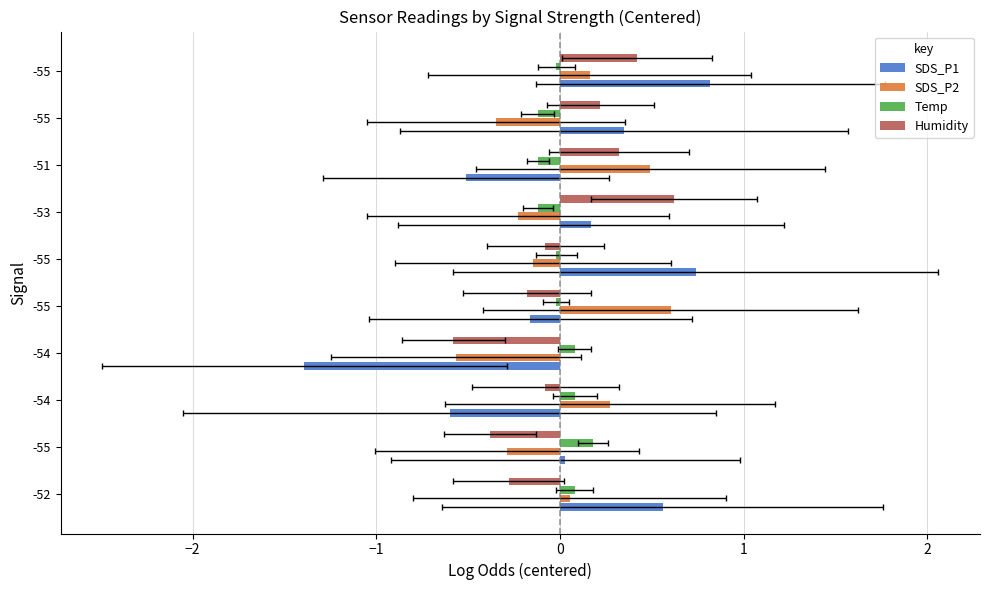

Does the chart contain any negative values?

Yes